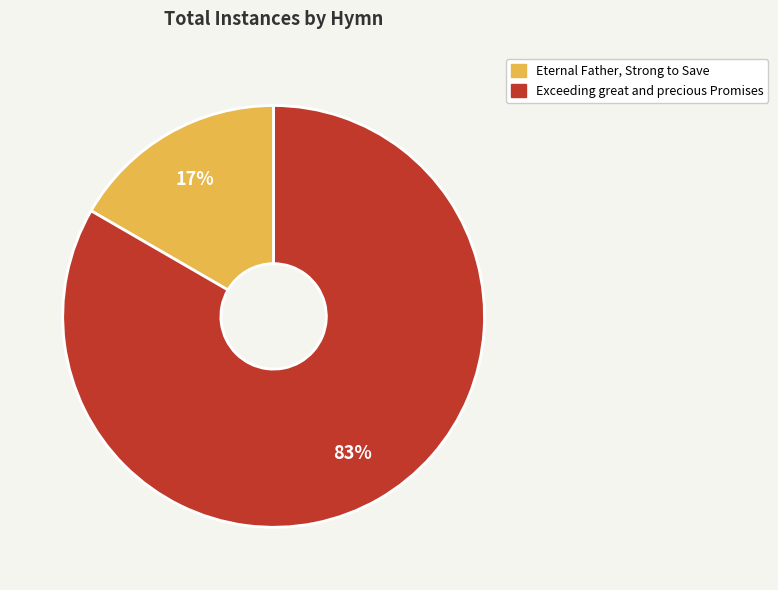

Do Exceeding great and precious Promises and Eternal Father, Strong to Save together represent more than half of the pie?

Yes